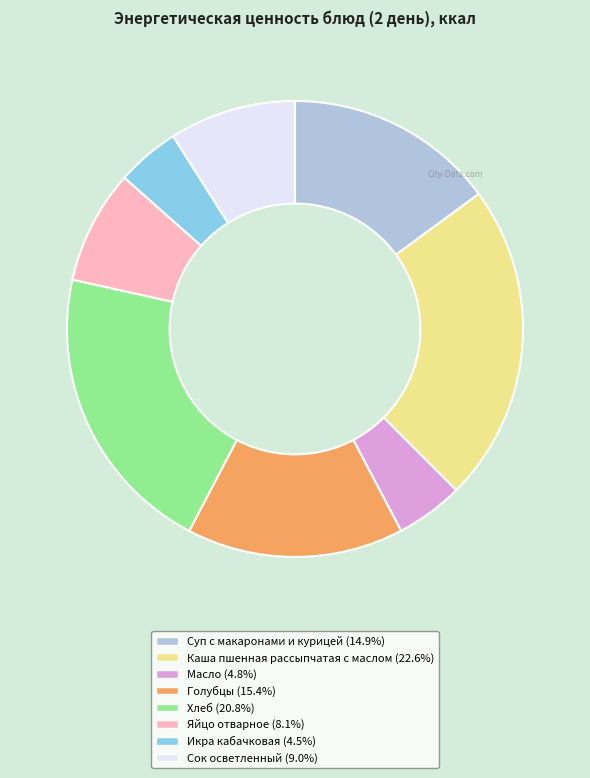

Do Суп с макаронами и курицей and Яйцо отварное together represent more than half of the pie?

No